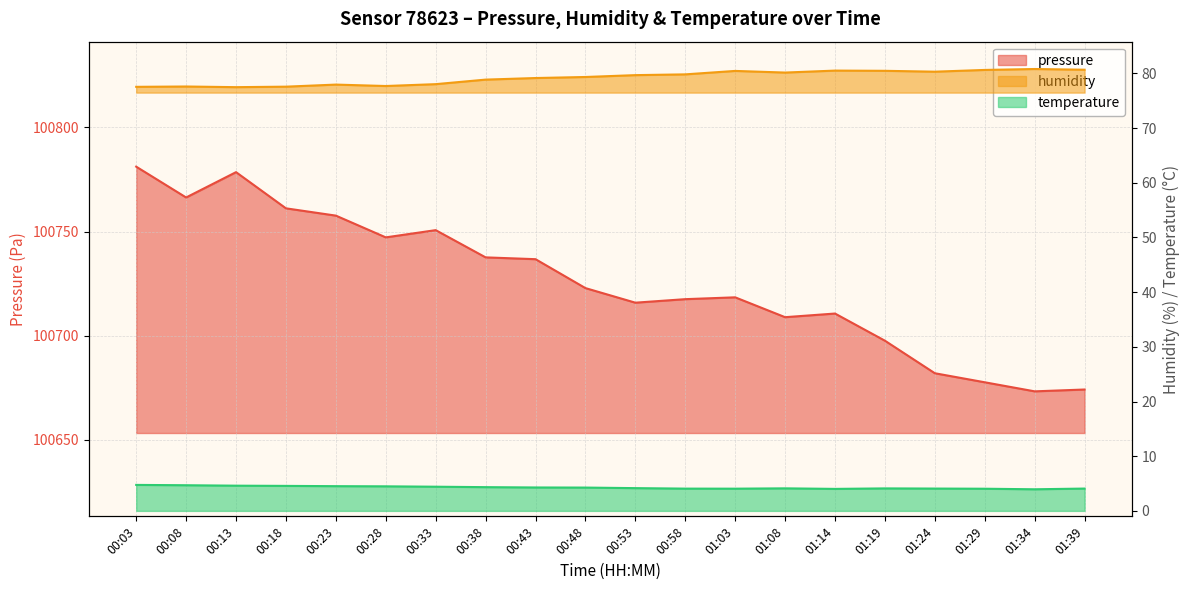

True or false: humidity and pressure intersect in this chart.

False